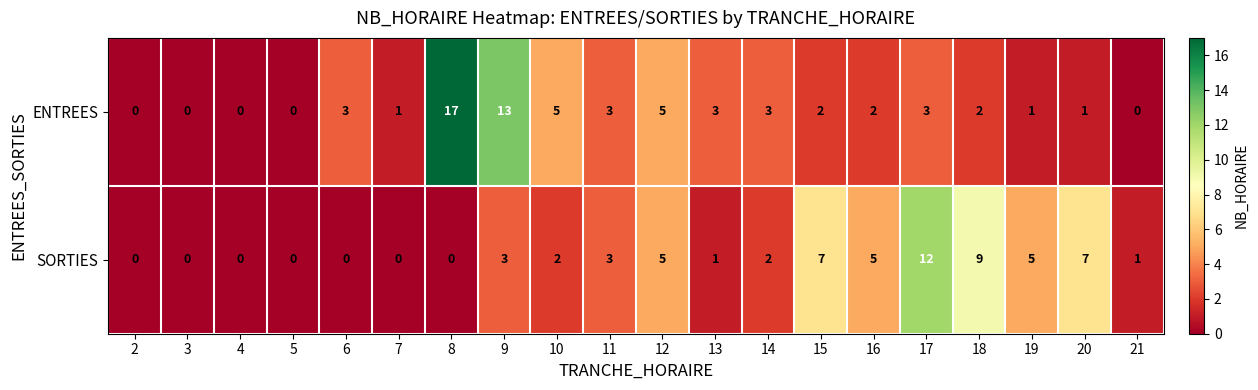

What is the sum of the ENTREES values at 4 and 11?

3